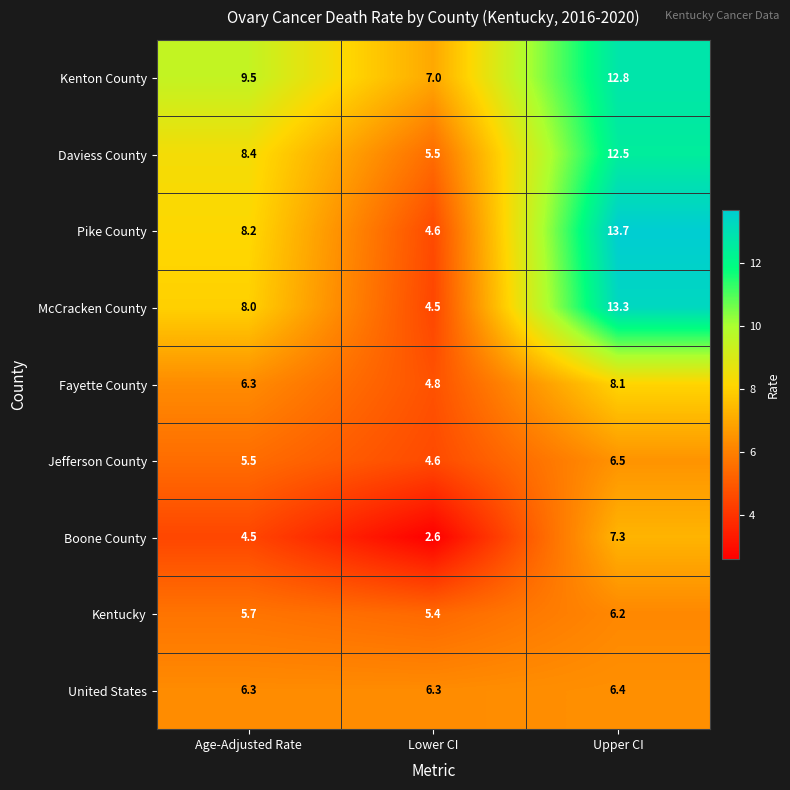

True or false: Jefferson County has a value of 5.5 at Age-Adjusted Rate.

True